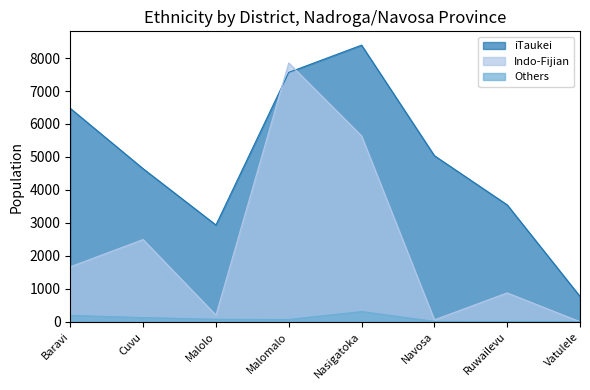

Which label corresponds to the largest value in the chart?

Nasigatoka